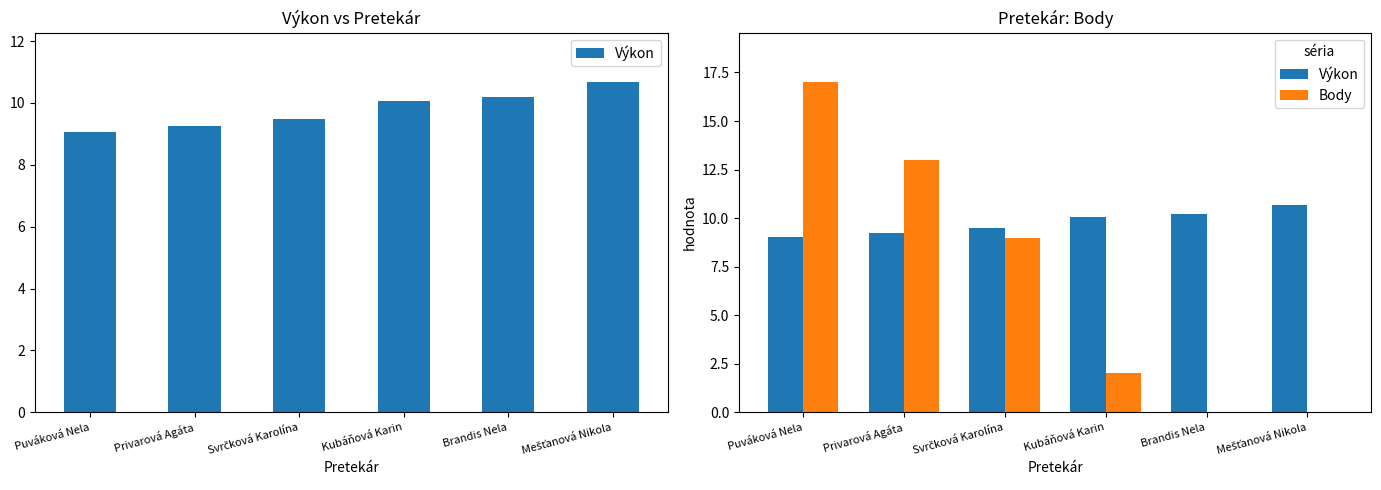

Rank the categories by Výkon value from lowest to highest.

Puváková Nela, Privarová Agáta, Svrčková Karolína, Kubáňová Karin, Brandis Nela, Mešťanová Nikola